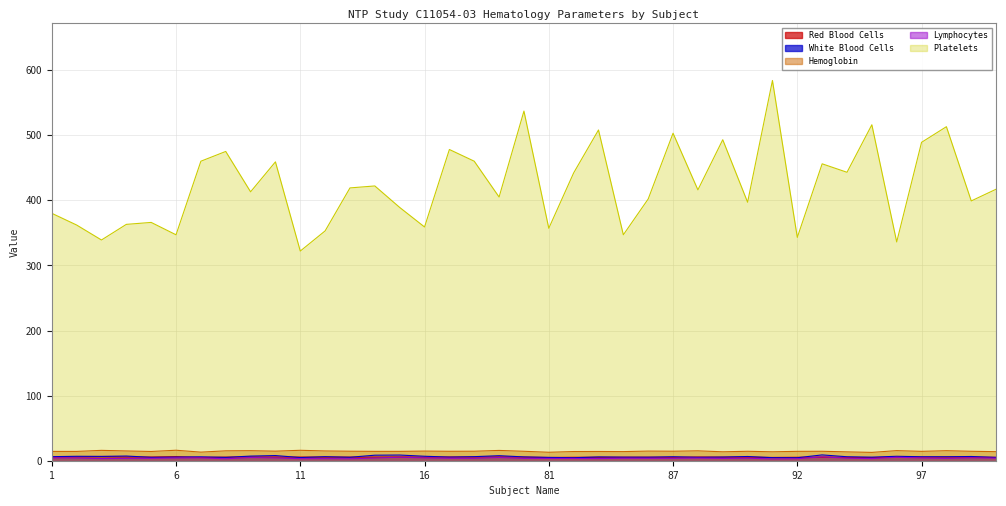

Which series has the widest spread of values?

Platelets